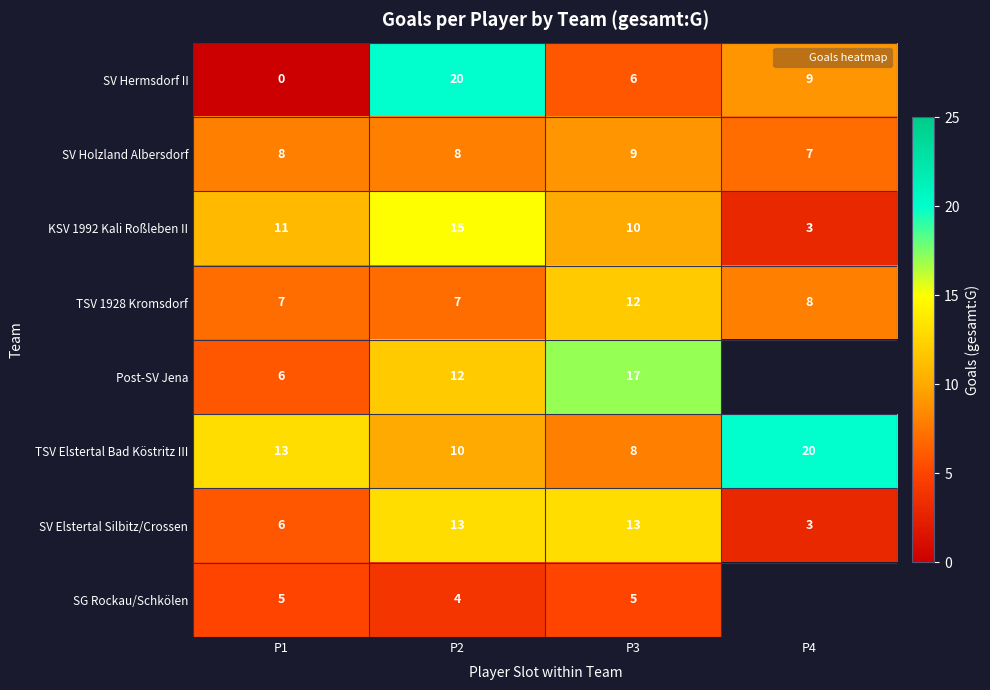

What is the total value across all series at P1?

56.0